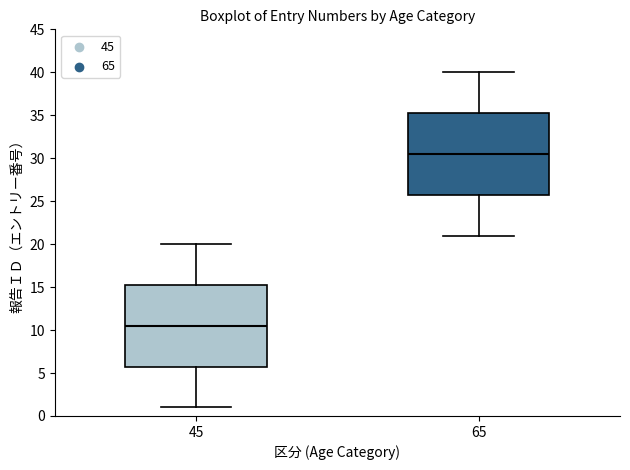

Where does the upper whisker of the box at x = 45 end on the y-axis? The values are not printed on the chart, so give them approximately, as read against the axis.

20.0